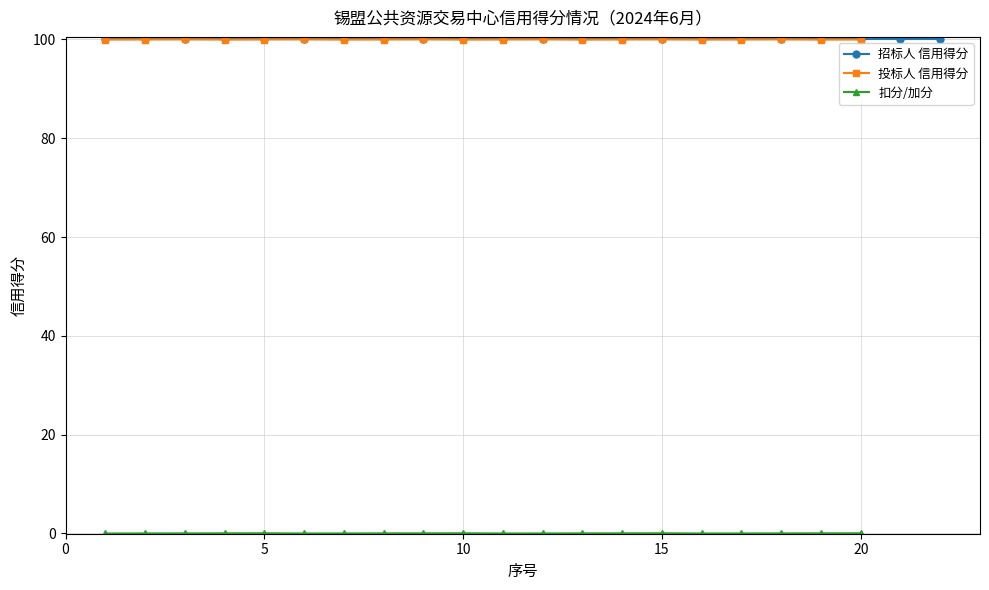

True or false: 招标人 信用得分 and 扣分/加分 cross at least once.

False